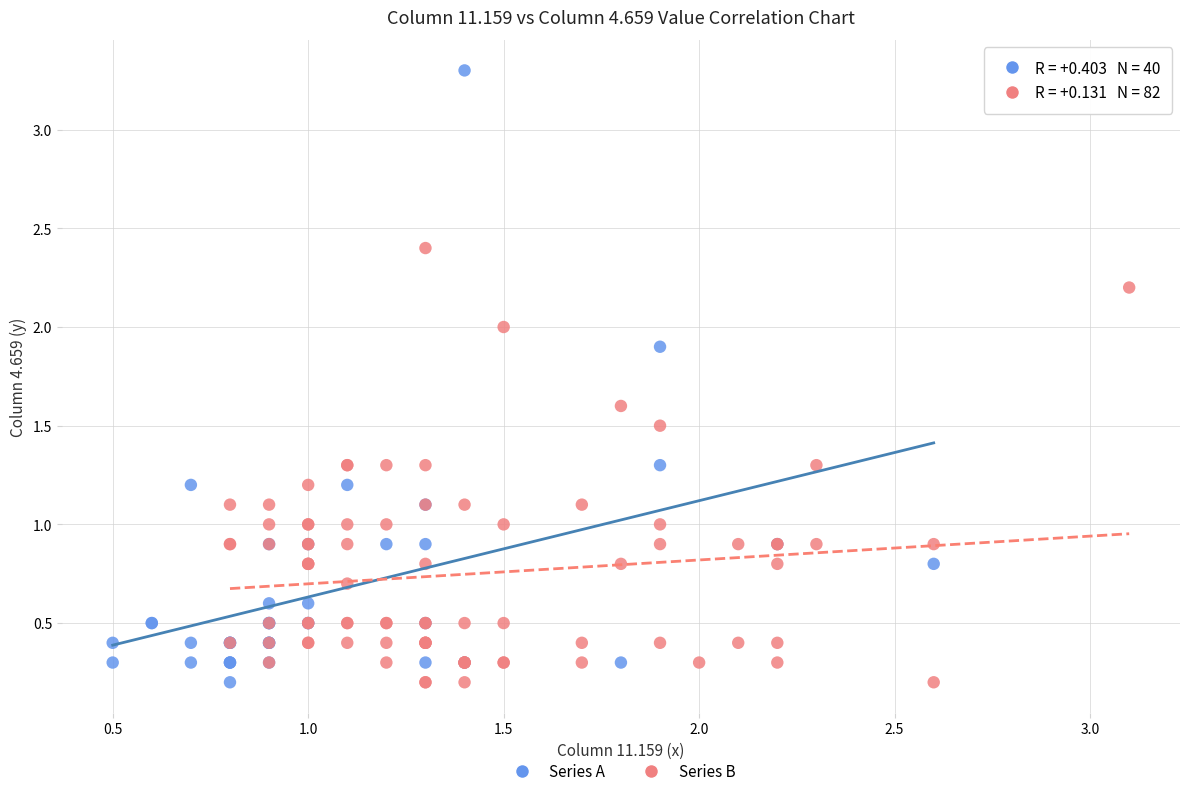

Which series has the largest Y range (max minus min)?

Series A